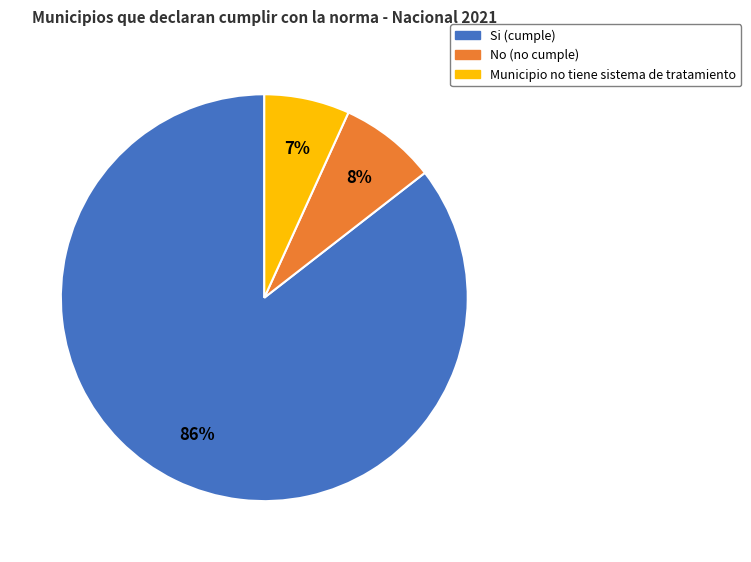

To the nearest percent, what is the average slice percentage?

33%